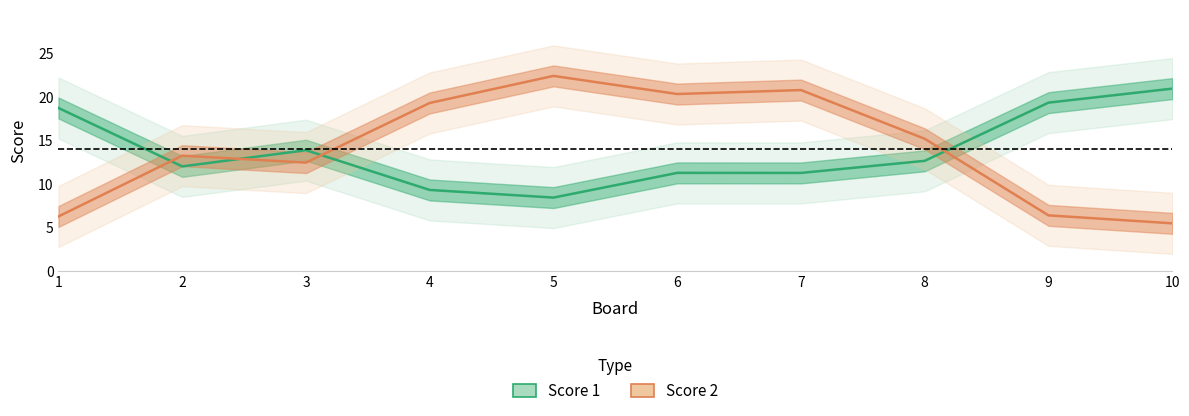

How many interior local valleys does the Score 2 series have?

2